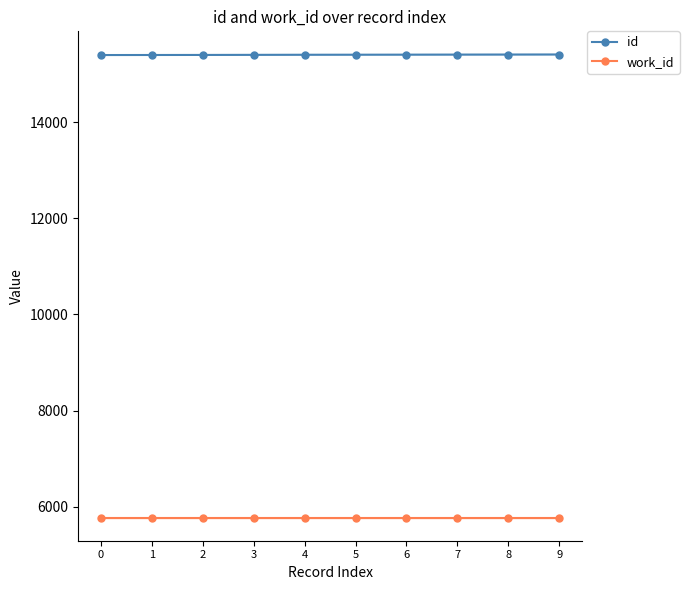

Is it true that work_id equals 5775 at 1?

True